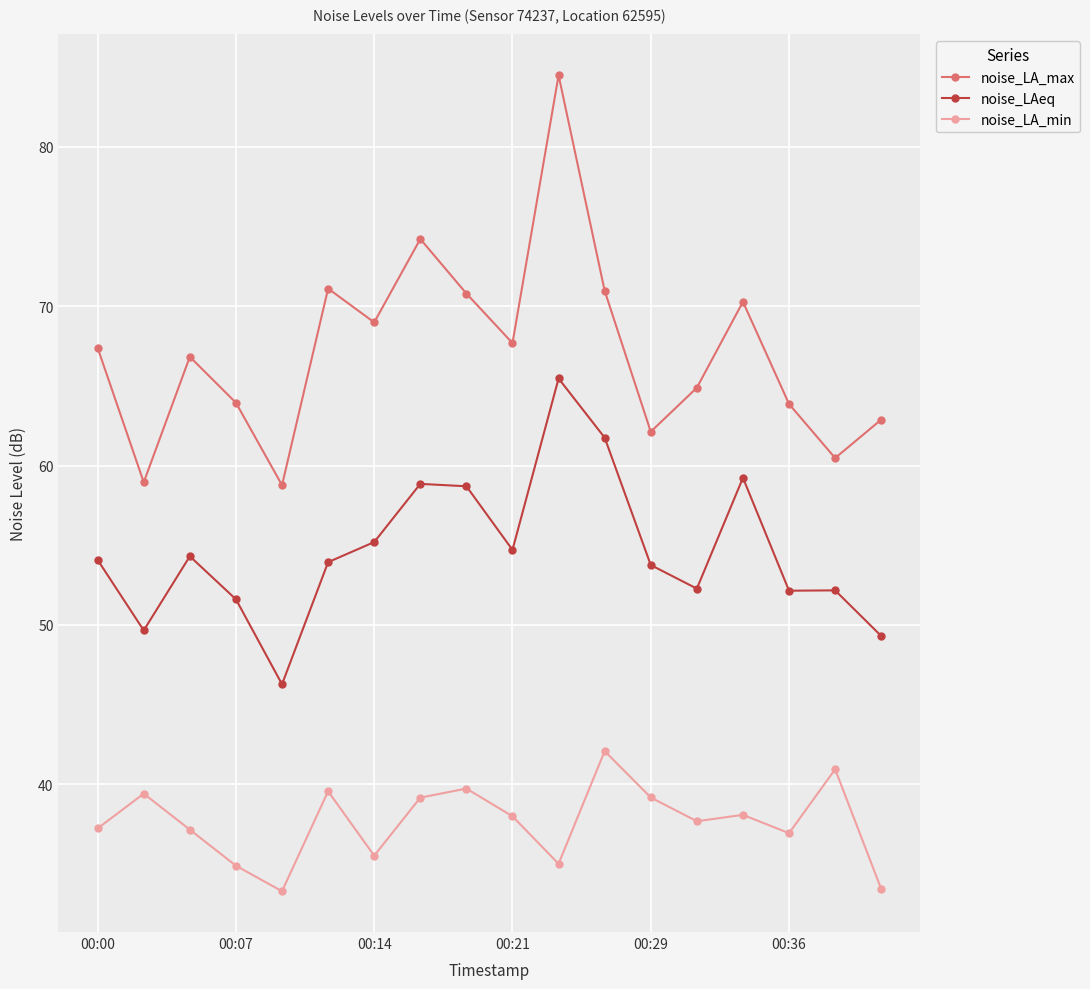

What is the value of the noise_LAeq point at the 8th from the left?

58.9